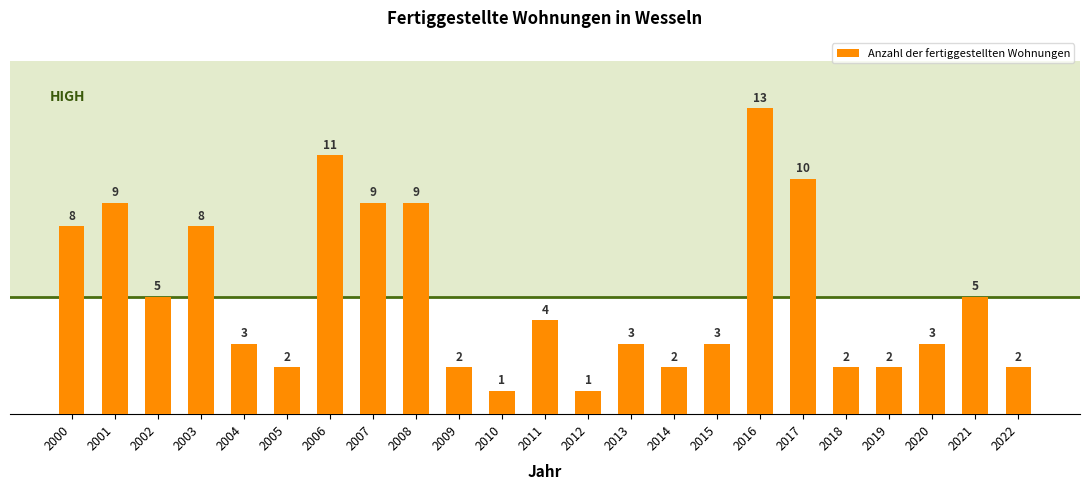

What is the sum of the values at 2007 and 2017?

19